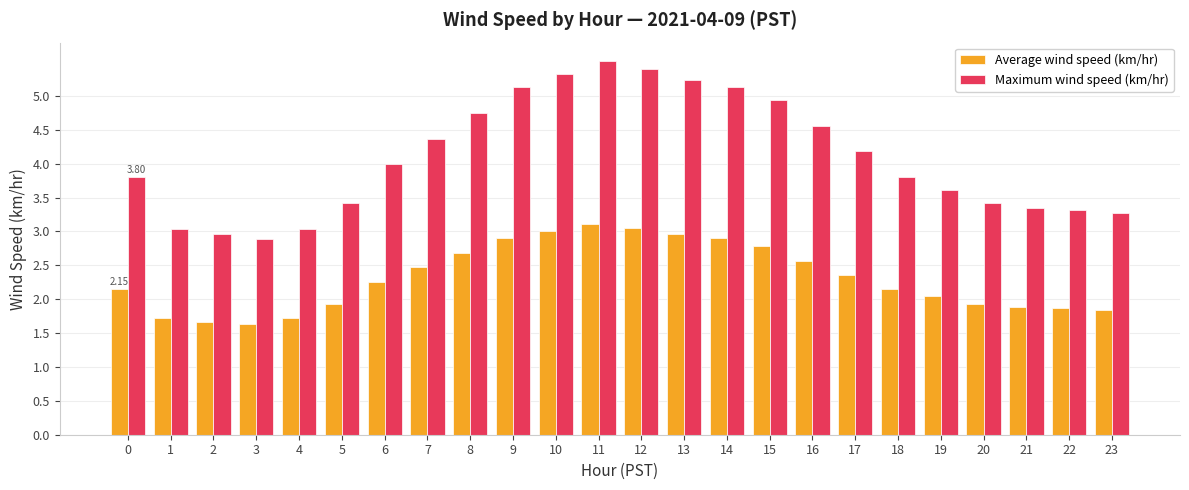

What is the sum of the Average wind speed (km/hr) values at 17 and 20?

4.3